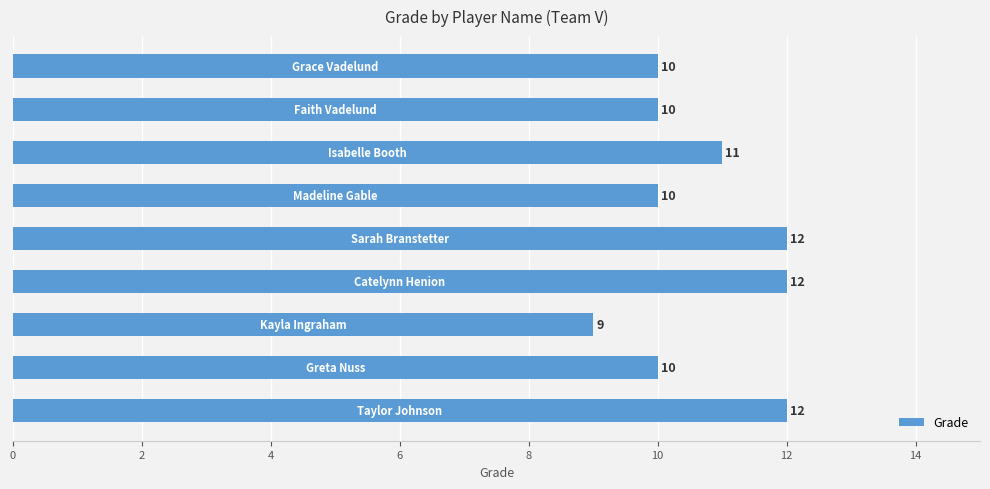

Count the values in the range 10 to 12.

8